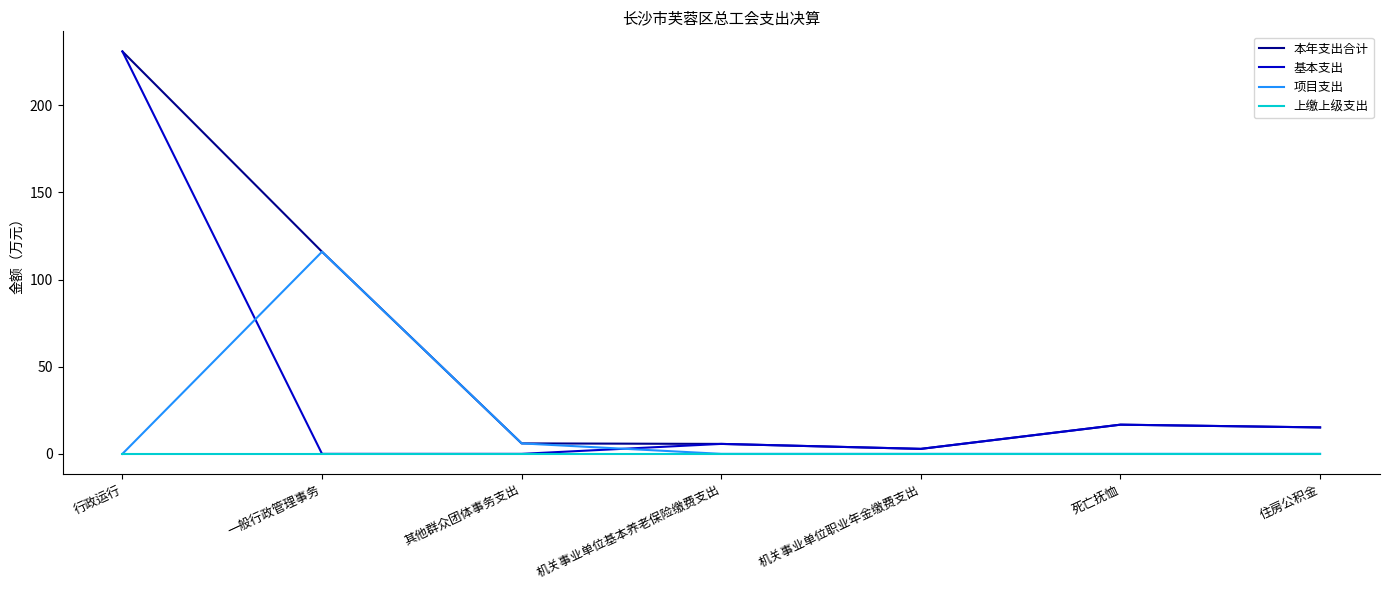

What are all the series names shown in the legend?

本年支出合计, 基本支出, 项目支出, 上缴上级支出